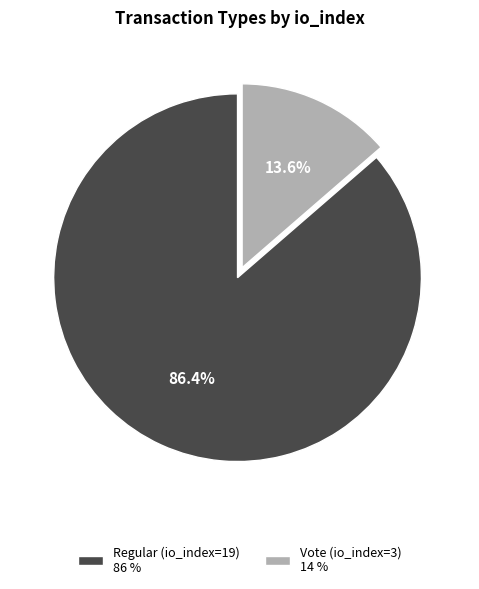

Count the number of slices in the pie.

2